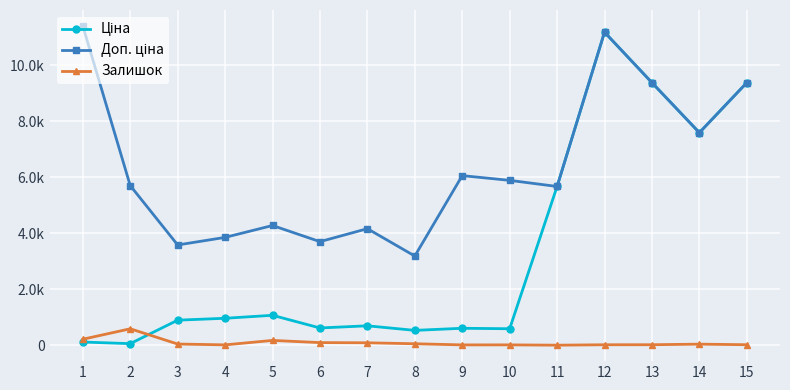

Is it true that Залишок equals 43.0 at 3?

True